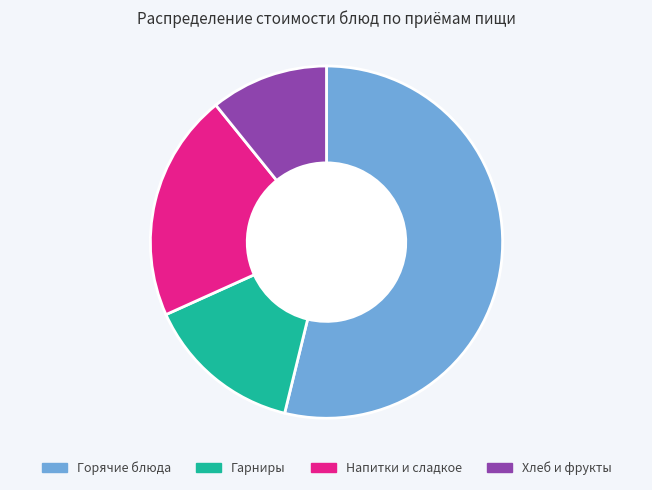

Is the sum of Напитки и сладкое and Гарниры greater than half?

No